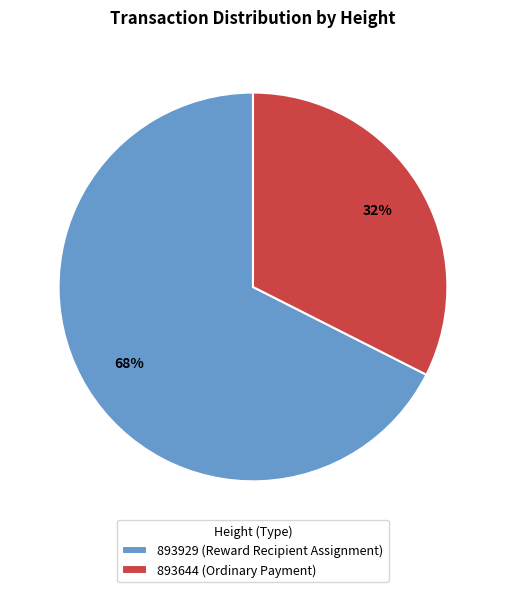

Which slice is the smallest?

893644 (Ordinary Payment)